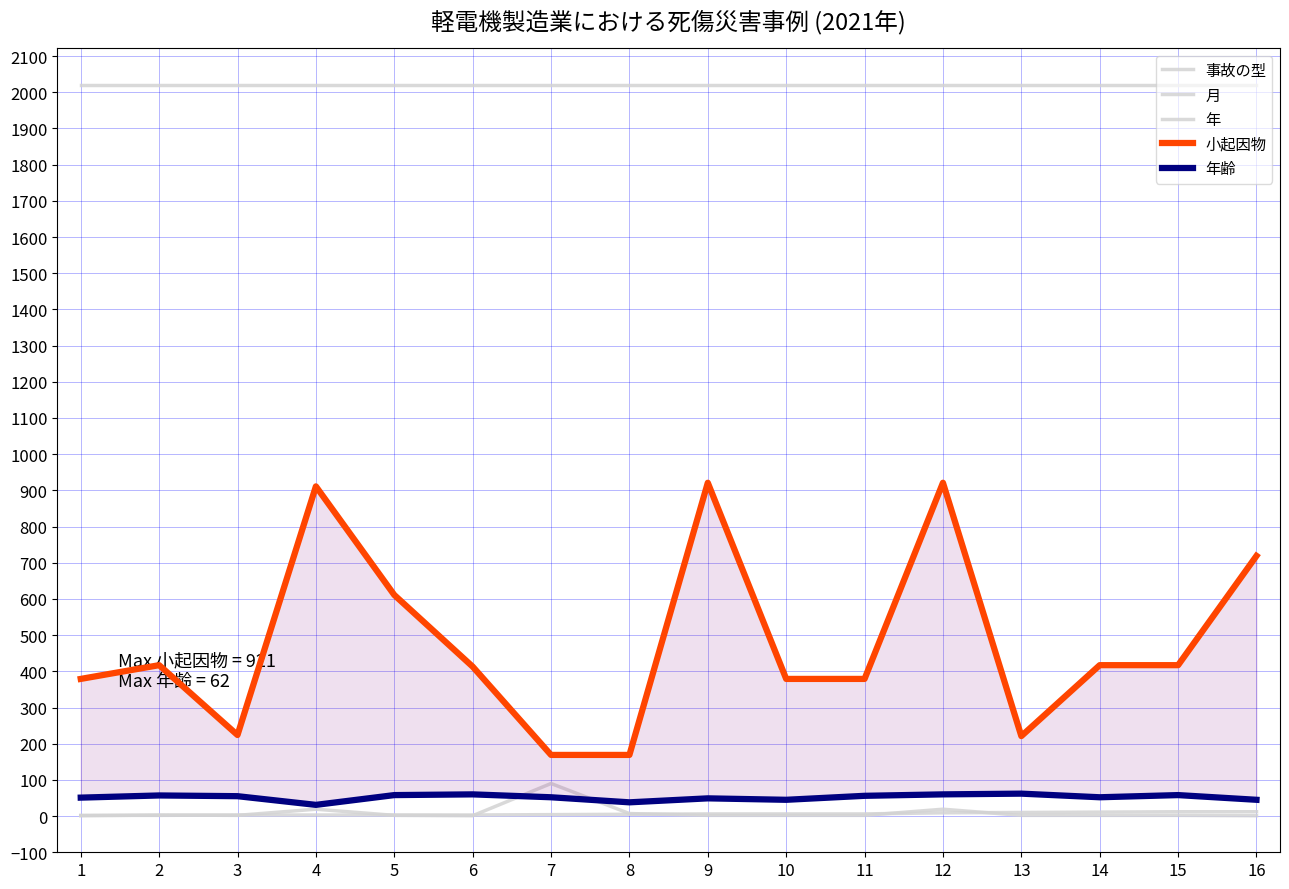

Which category has the lowest value in the 小起因物 series?

7